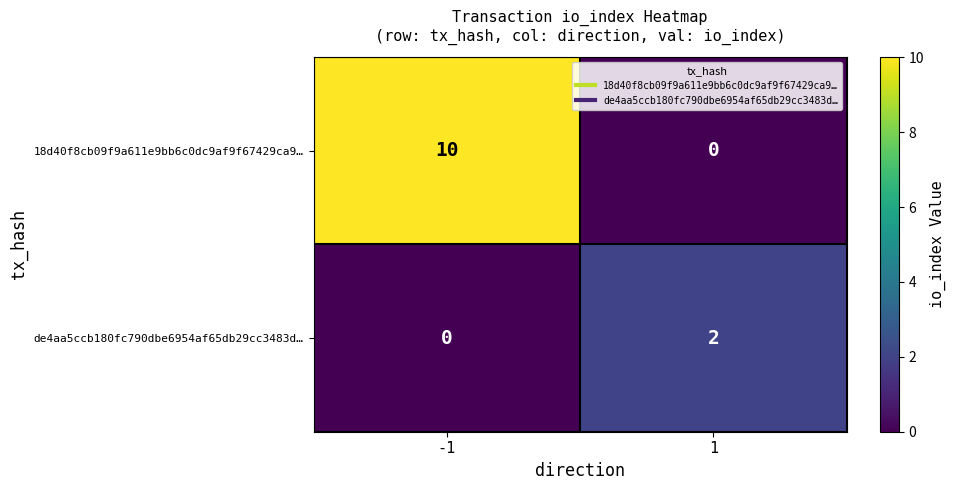

At which category is the sum across all series the highest?

-1